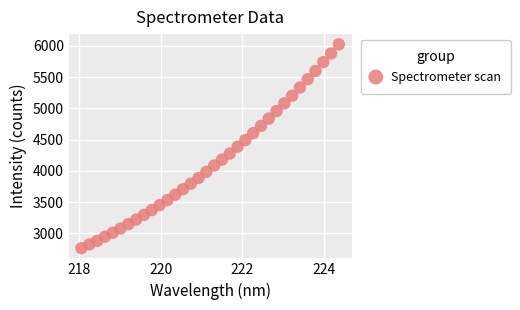

What is the range of Y values (max minus min)?

3261.8